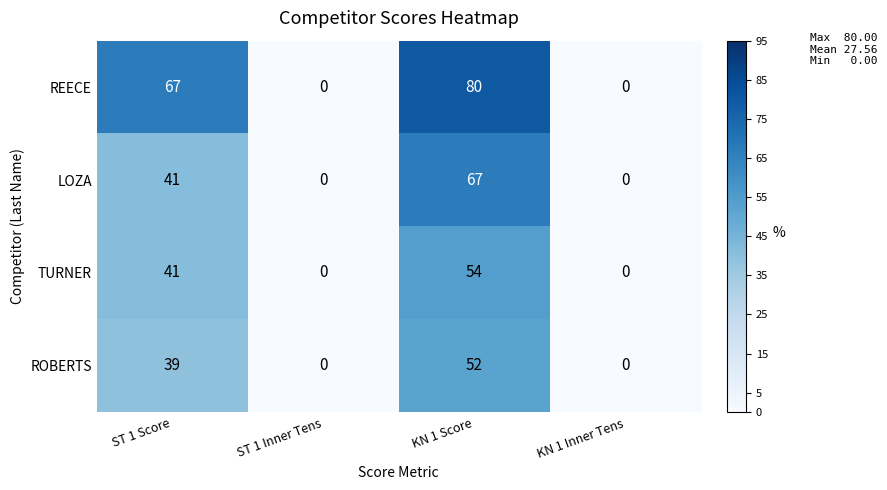

What is the spread (max minus min) of values at ST 1 Score?

28